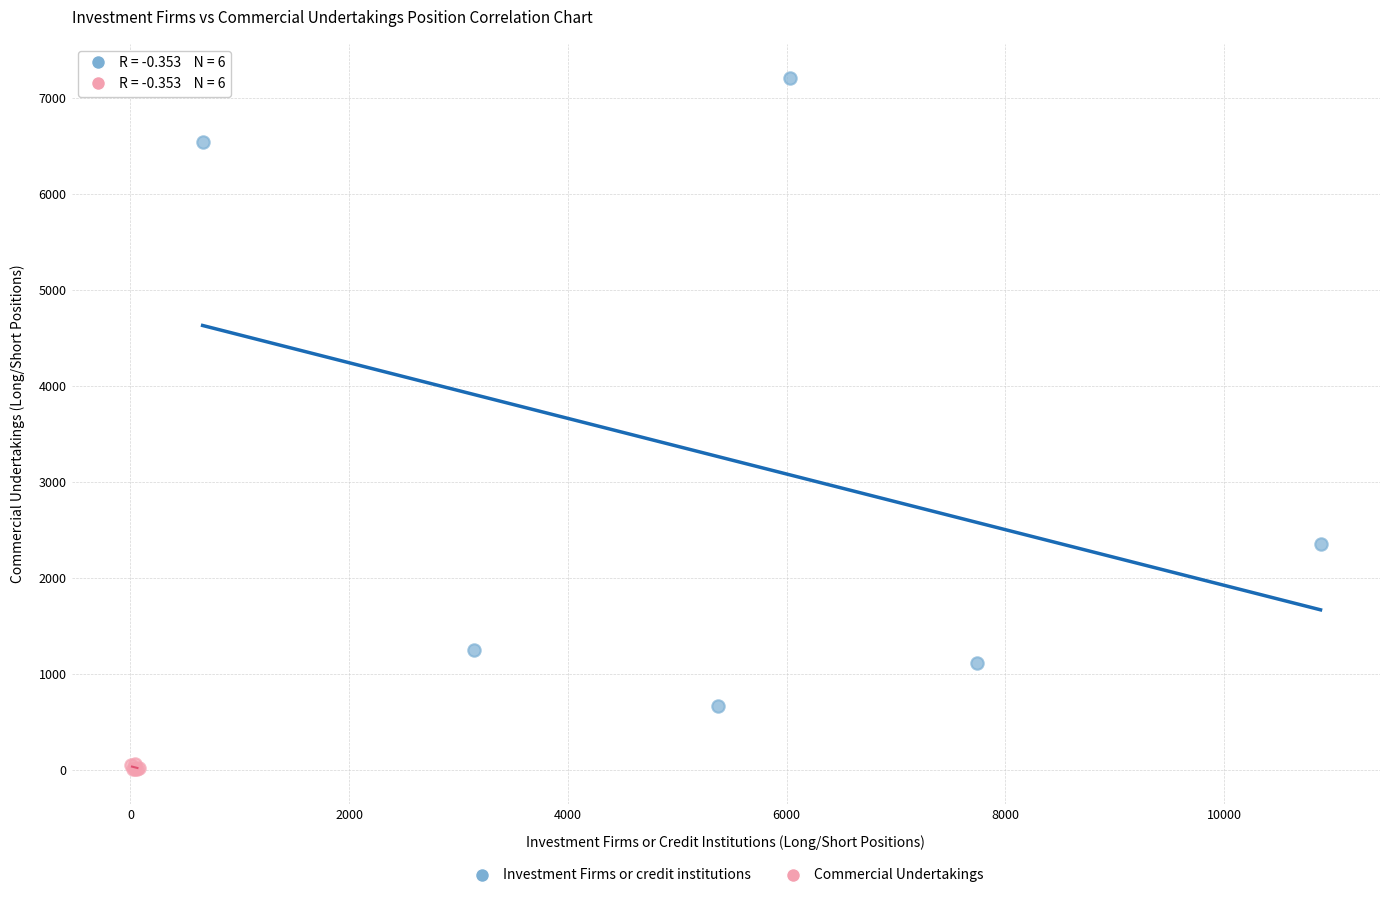

Which series contains the highest Y value?

Investment Firms or credit institutions